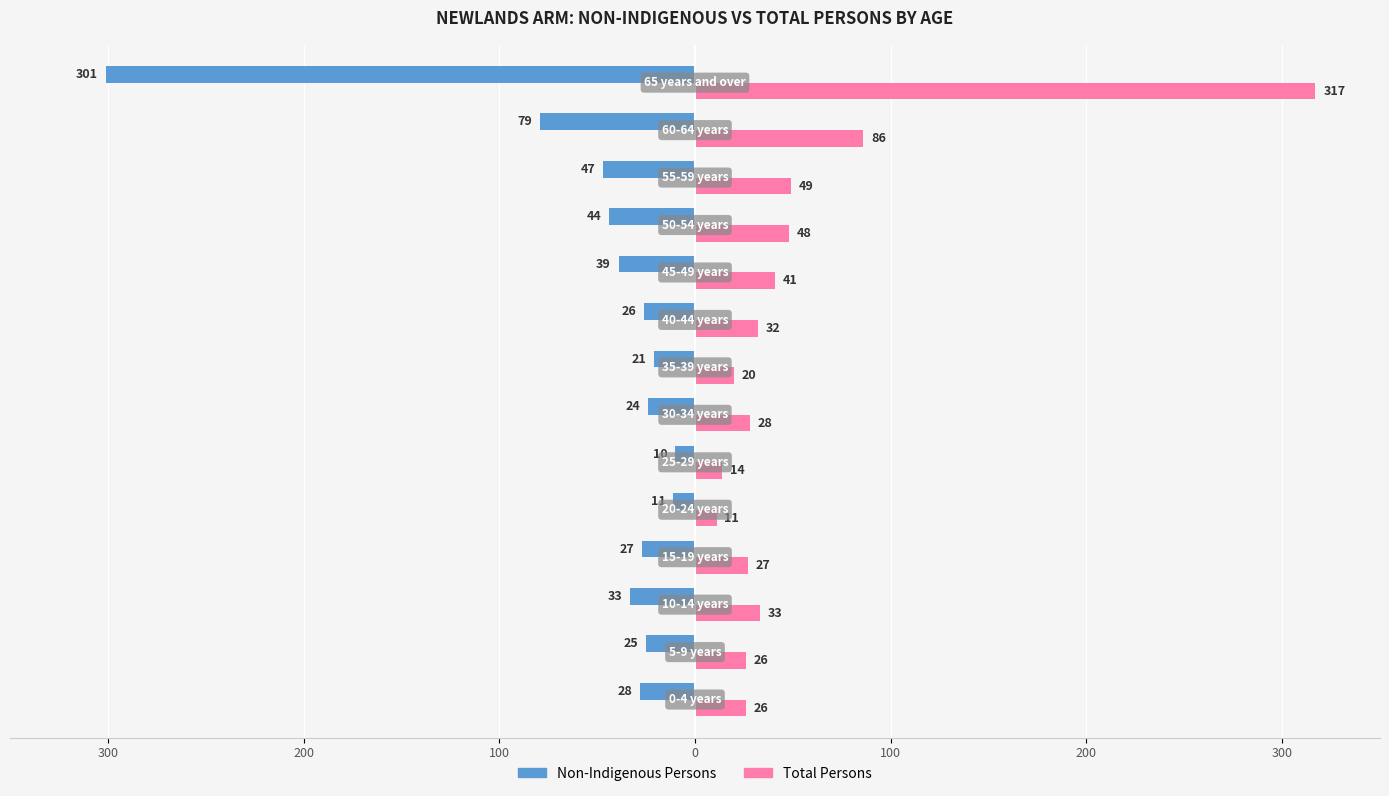

What are all the series names shown in the legend?

Non-Indigenous Persons, Total Persons